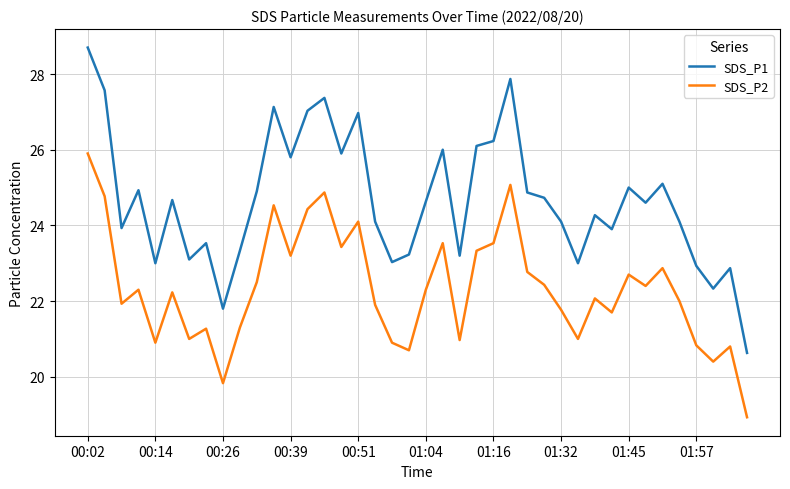

What is the lowest value of the SDS_P2 series?

18.9